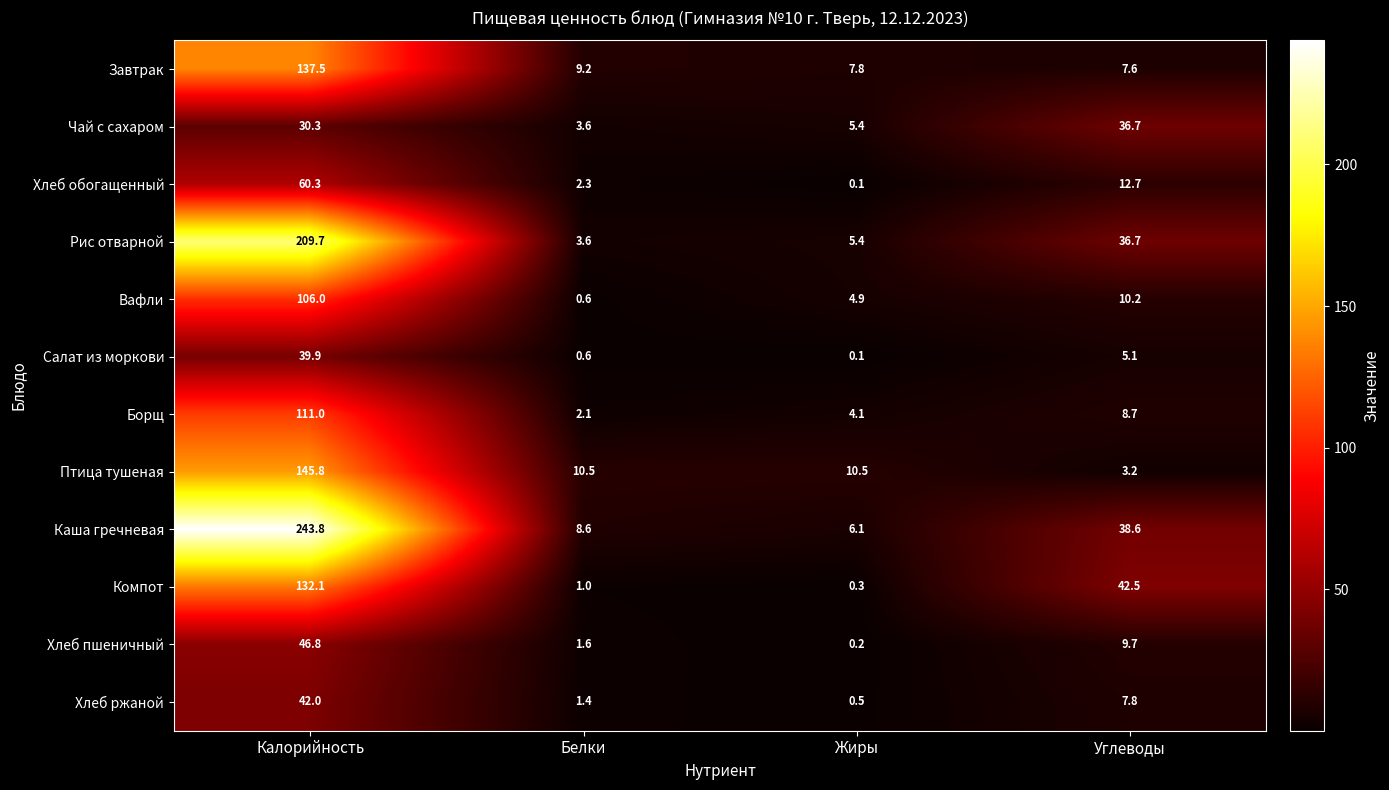

At how many categories does at least one series exceed 164?

1